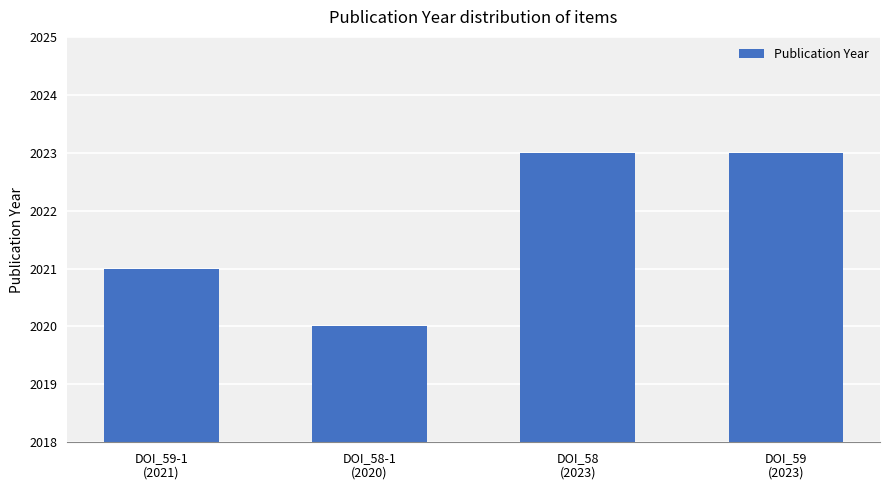

What position from the left is DOI_59-1
(2021)?

1